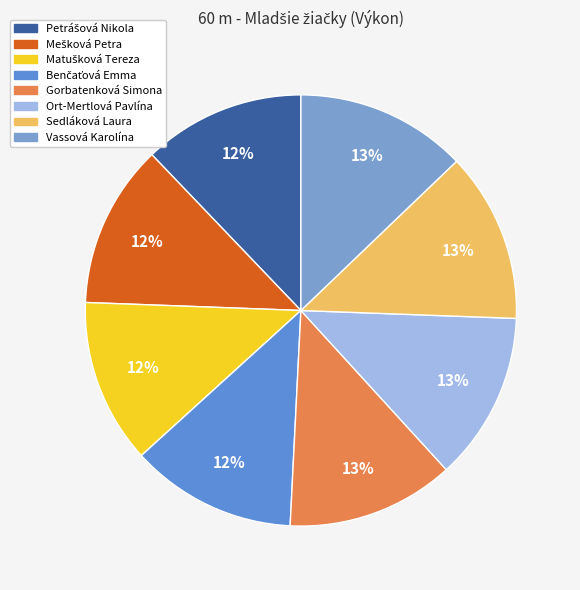

What is the total percentage of Matušková Tereza and Gorbatenková Simona?

24.9%